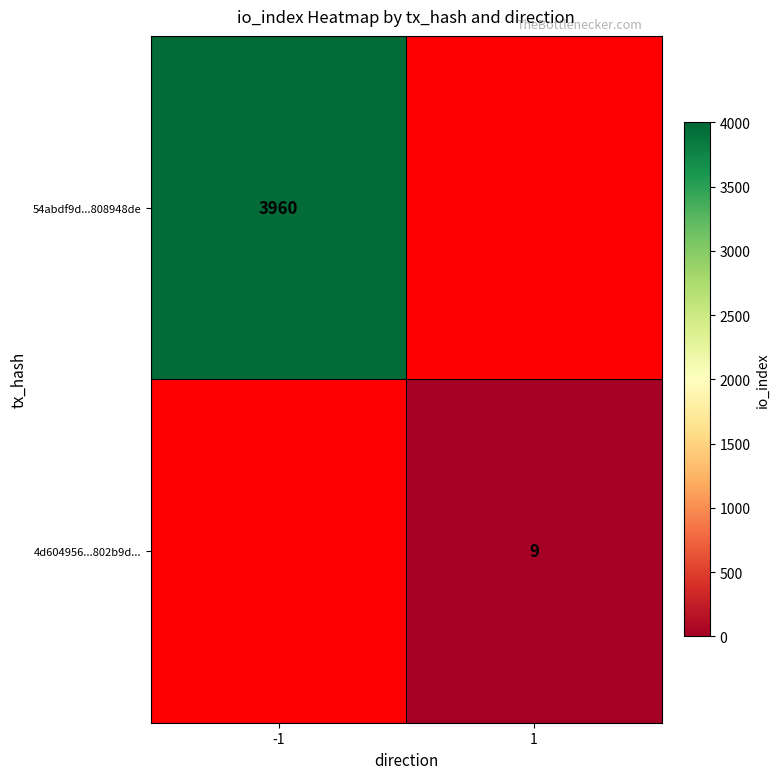

True or false: 4d604956...802b9d... has a value of 12 at 1.

False